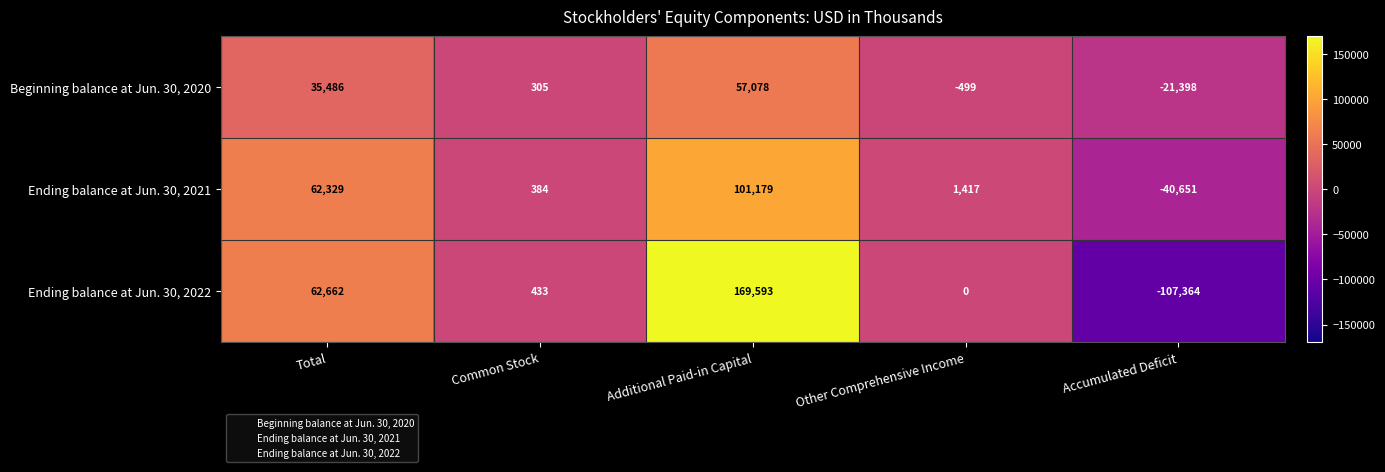

Reading left to right, extract all data points from this chart.

Beginning balance at Jun. 30, 2020: Total=35486	Common Stock=305	Additional Paid-in Capital=57078	Other Comprehensive Income=-499	Accumulated Deficit=-21398
Ending balance at Jun. 30, 2021: Total=62329	Common Stock=384	Additional Paid-in Capital=101179	Other Comprehensive Income=1417	Accumulated Deficit=-40651
Ending balance at Jun. 30, 2022: Total=62662	Common Stock=433	Additional Paid-in Capital=169593	Other Comprehensive Income=0	Accumulated Deficit=-107364